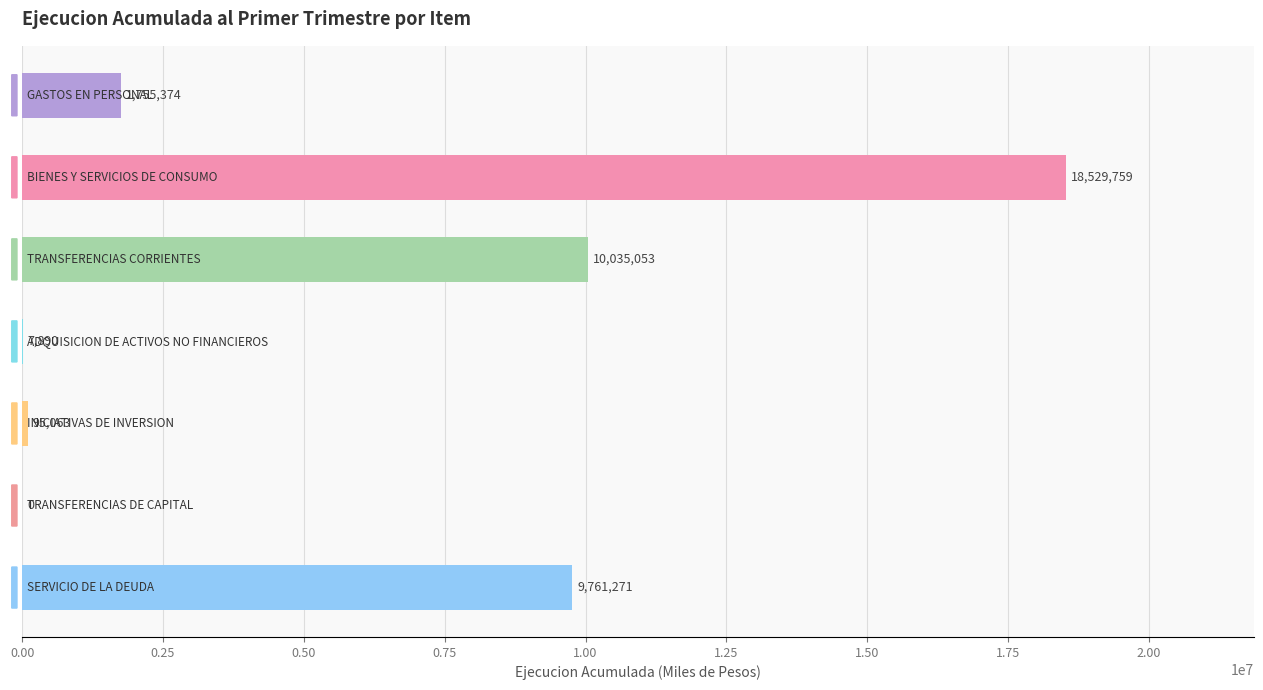

What is the greatest value displayed?

18529759